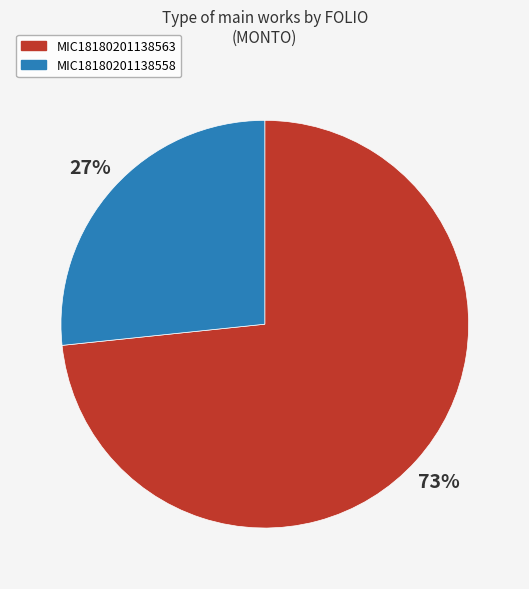

How many segments does this pie chart have?

2